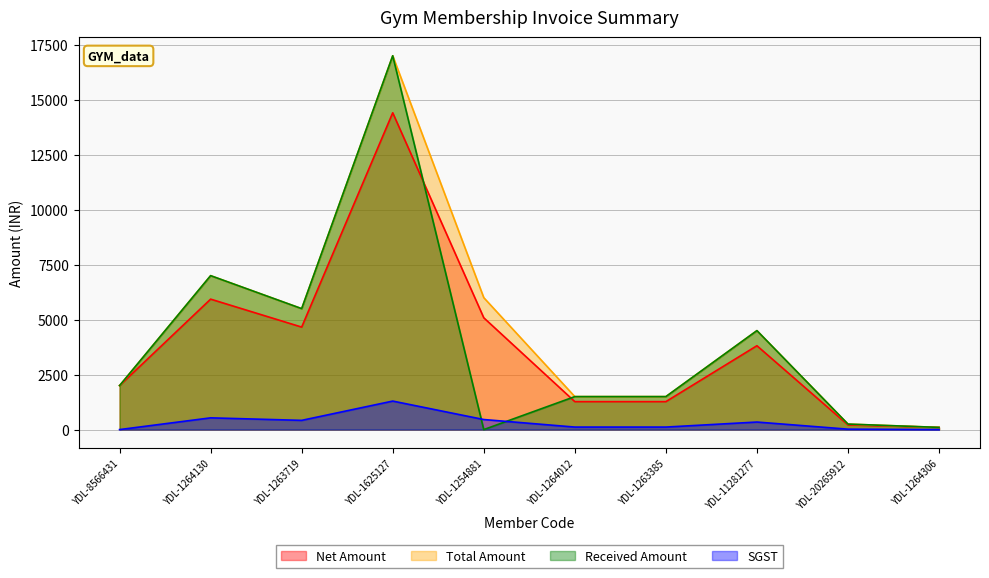

True or false: SGST has a value of 609.0 at YDL-8566431.

False